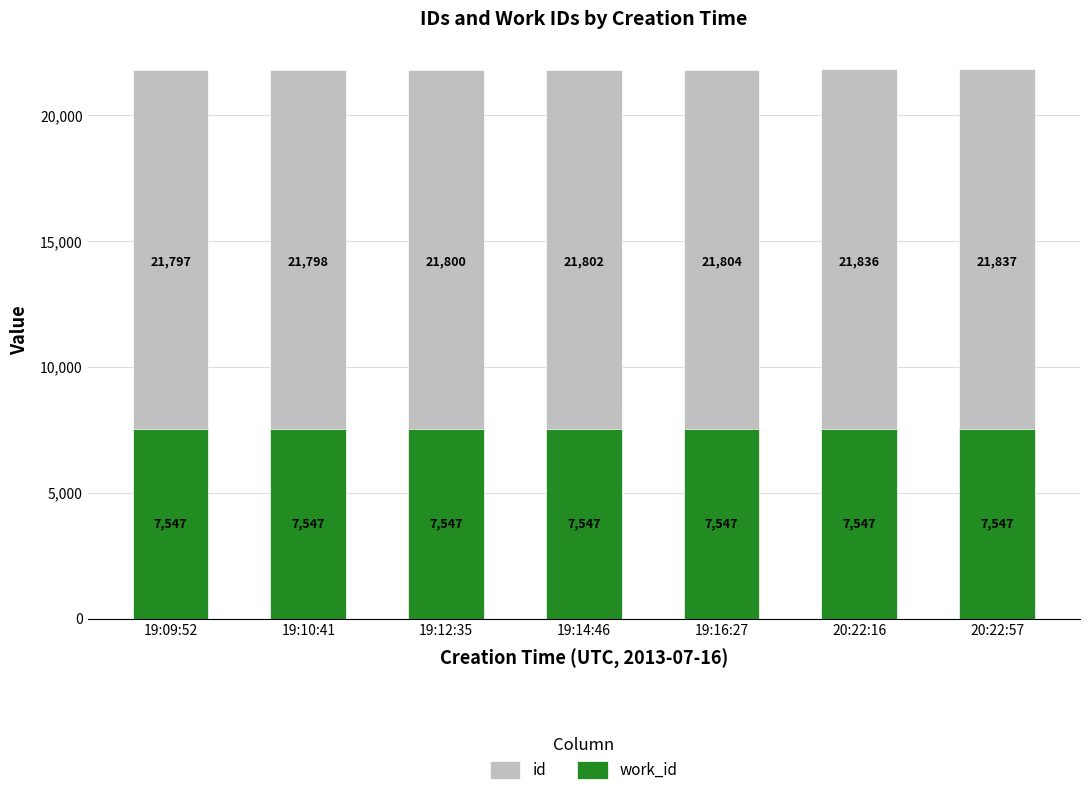

List the series in order of their overall mean, highest first.

id, work_id